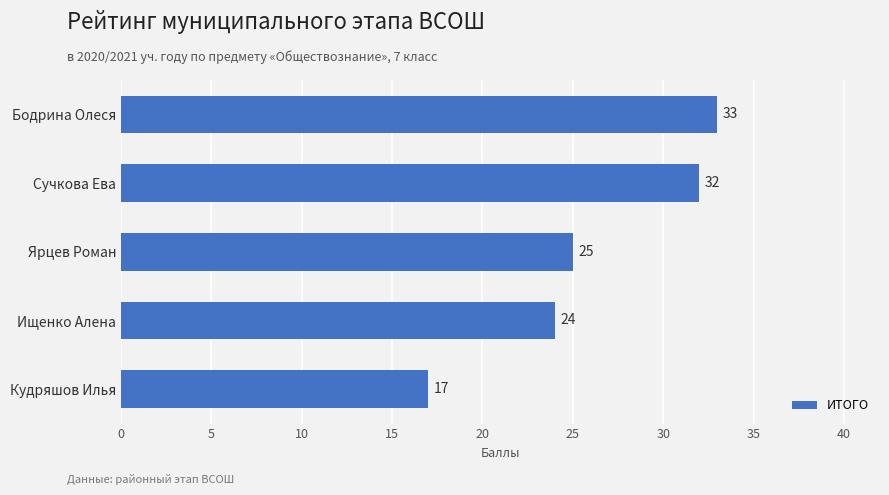

Reading top to bottom, transcribe all the data shown in this chart.

33	32	25	24	17